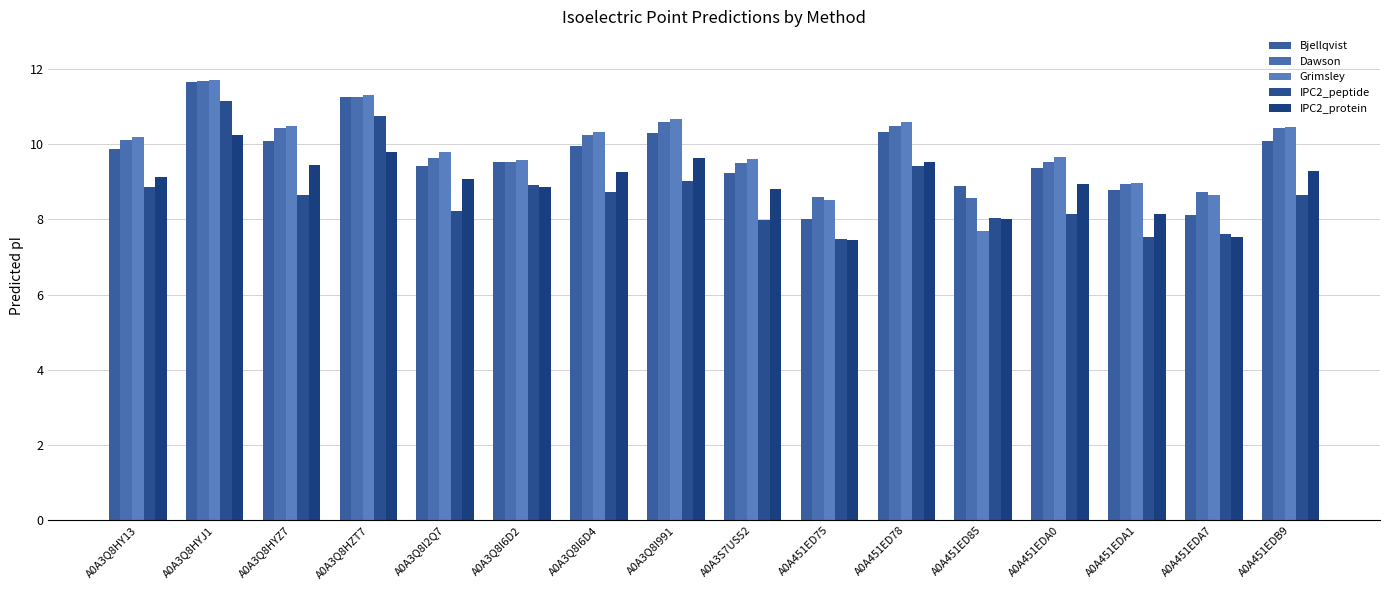

What is the smallest value displayed?

7.5